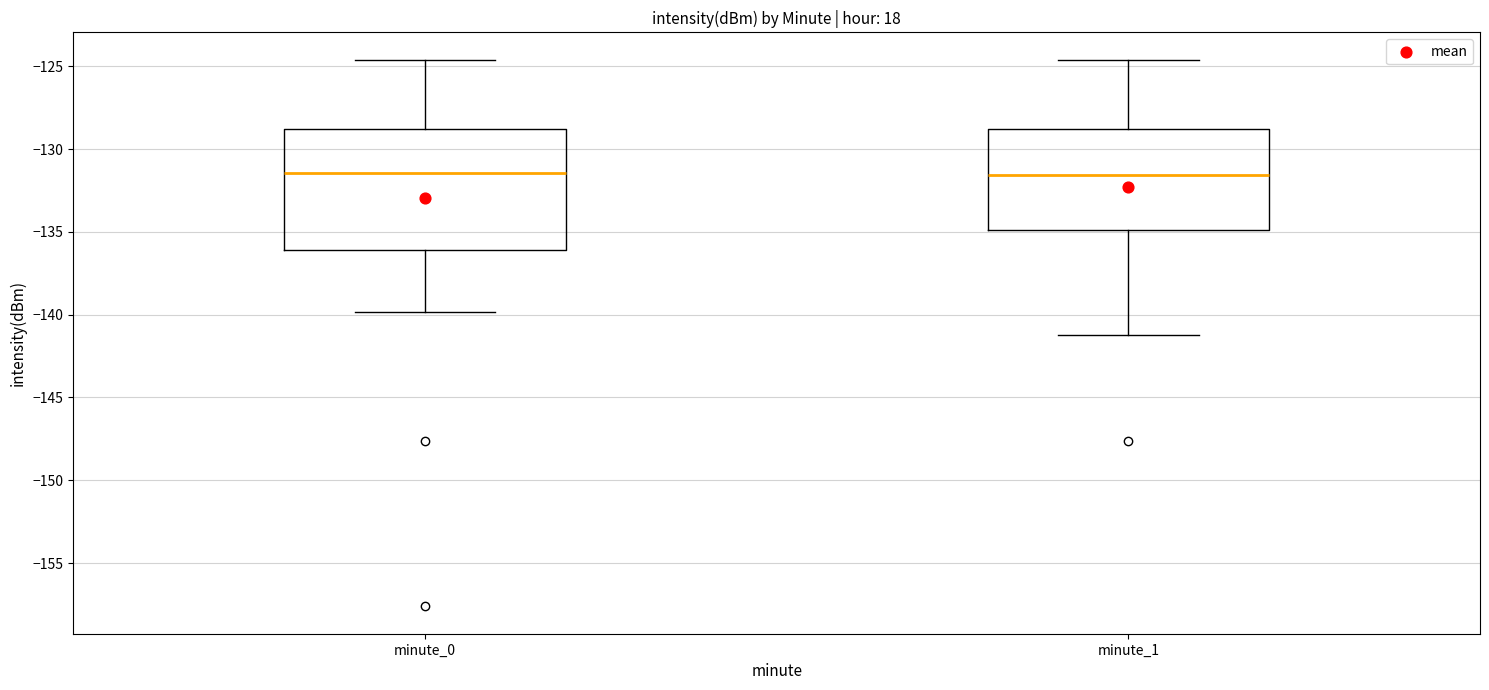

Comparing the boxes themselves (not the whiskers), which one is the tallest?

minute_0